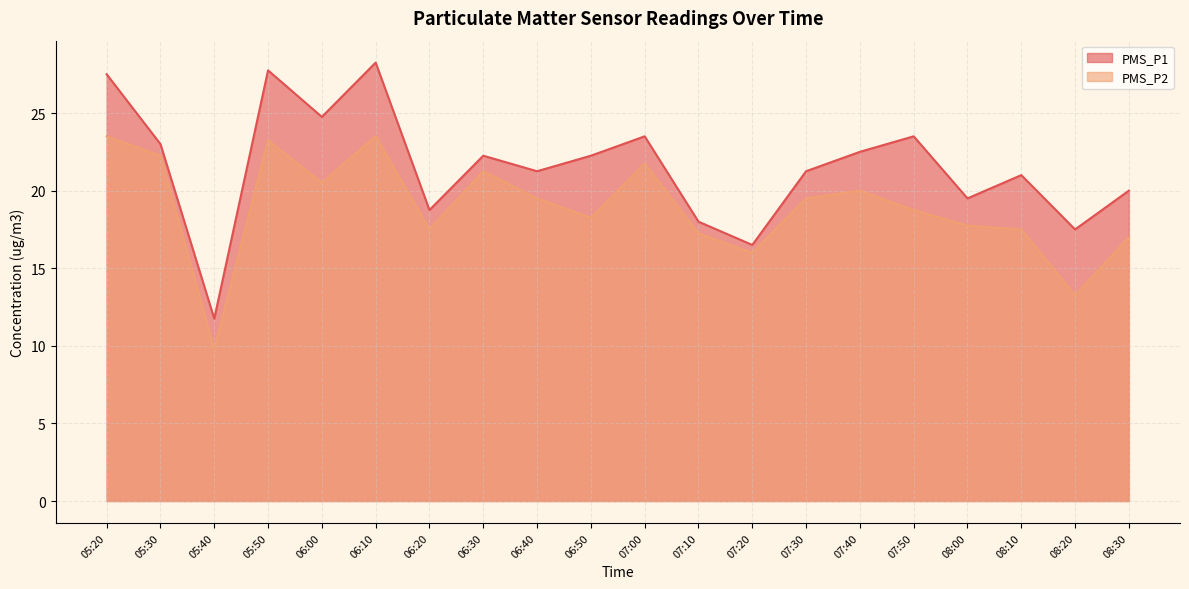

List the labels in order of PMS_P1 value, smallest first.

05:40, 07:20, 08:20, 07:10, 06:20, 08:00, 08:30, 08:10, 06:40, 07:30, 06:30, 06:50, 07:40, 05:30, 07:00, 07:50, 06:00, 05:20, 05:50, 06:10